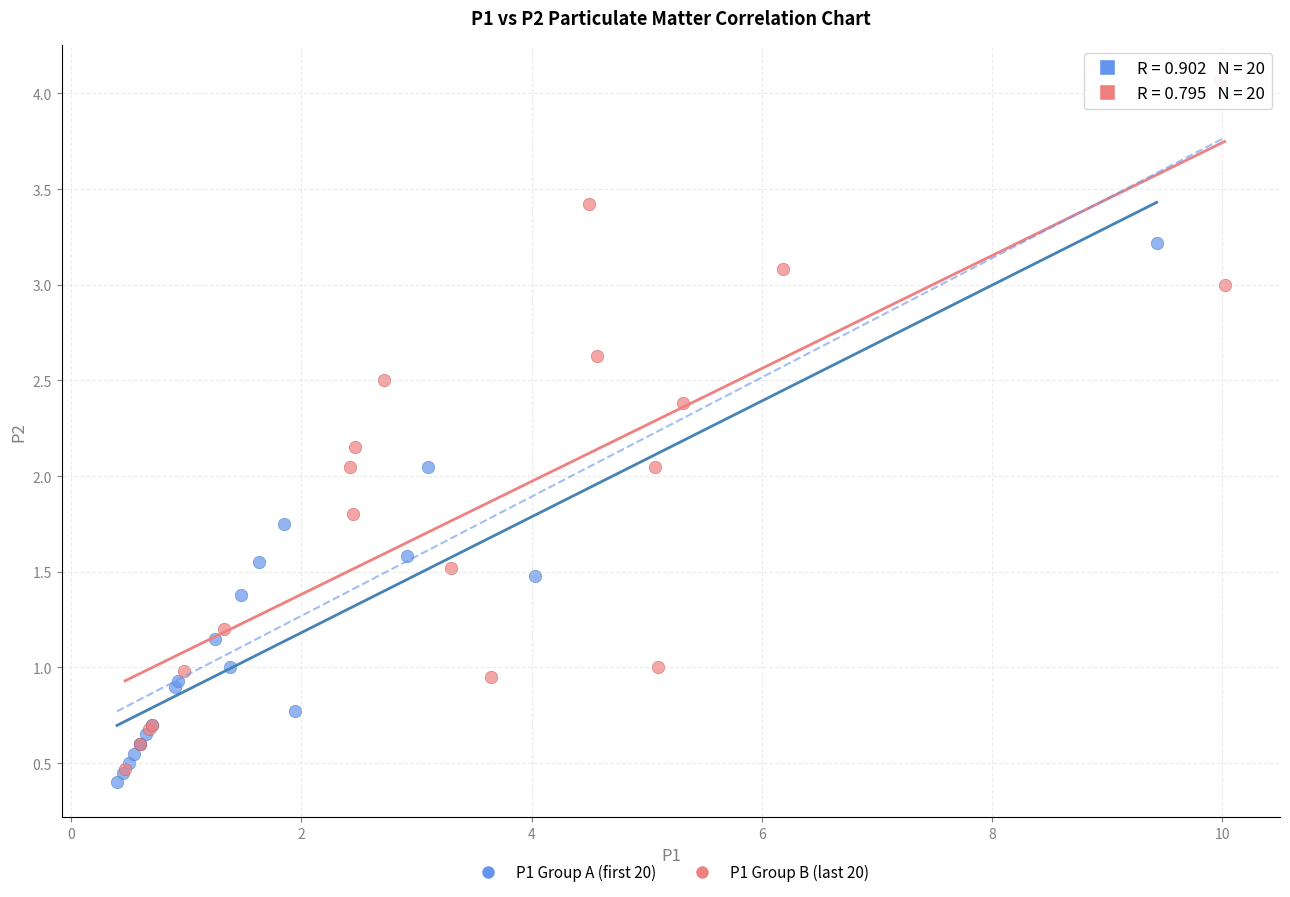

Which series has the largest Y range (max minus min)?

P1 Group B (last 20)